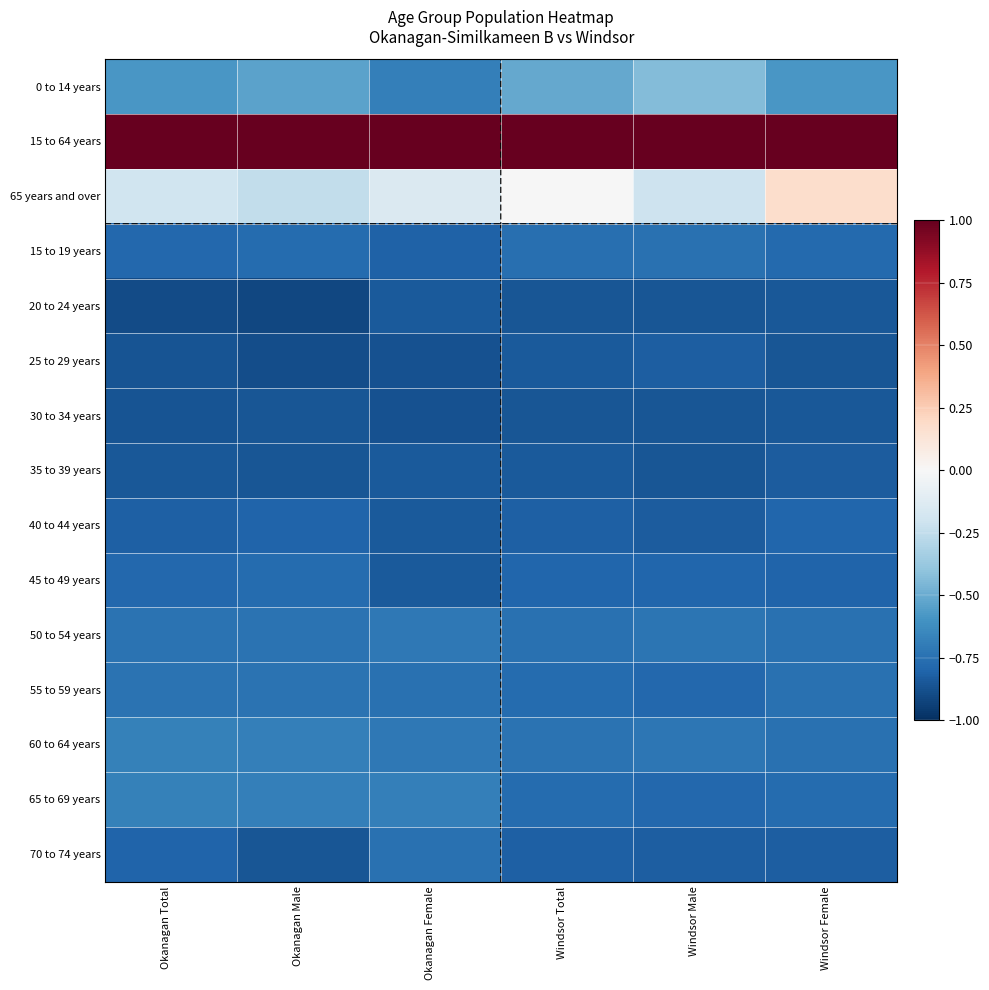

Reading right to left, list all the values displayed in this chart.

0 to 14 years: Windsor Female=-0.6	Windsor Male=-0.4	Windsor Total=-0.5	Okanagan Female=-0.7	Okanagan Male=-0.5	Okanagan Total=-0.6
15 to 64 years: Windsor Female=1.0	Windsor Male=1.0	Windsor Total=1.0	Okanagan Female=1.0	Okanagan Male=1.0	Okanagan Total=1.0
65 years and over: Windsor Female=0.2	Windsor Male=-0.2	Windsor Total=-0.0	Okanagan Female=-0.1	Okanagan Male=-0.2	Okanagan Total=-0.2
15 to 19 years: Windsor Female=-0.8	Windsor Male=-0.7	Windsor Total=-0.8	Okanagan Female=-0.8	Okanagan Male=-0.8	Okanagan Total=-0.8
20 to 24 years: Windsor Female=-0.8	Windsor Male=-0.9	Windsor Total=-0.9	Okanagan Female=-0.8	Okanagan Male=-0.9	Okanagan Total=-0.9
25 to 29 years: Windsor Female=-0.9	Windsor Male=-0.8	Windsor Total=-0.8	Okanagan Female=-0.9	Okanagan Male=-0.9	Okanagan Total=-0.9
30 to 34 years: Windsor Female=-0.8	Windsor Male=-0.9	Windsor Total=-0.9	Okanagan Female=-0.9	Okanagan Male=-0.9	Okanagan Total=-0.9
35 to 39 years: Windsor Female=-0.8	Windsor Male=-0.9	Windsor Total=-0.8	Okanagan Female=-0.8	Okanagan Male=-0.9	Okanagan Total=-0.8
40 to 44 years: Windsor Female=-0.8	Windsor Male=-0.8	Windsor Total=-0.8	Okanagan Female=-0.8	Okanagan Male=-0.8	Okanagan Total=-0.8
45 to 49 years: Windsor Female=-0.8	Windsor Male=-0.8	Windsor Total=-0.8	Okanagan Female=-0.8	Okanagan Male=-0.8	Okanagan Total=-0.8
50 to 54 years: Windsor Female=-0.8	Windsor Male=-0.7	Windsor Total=-0.7	Okanagan Female=-0.7	Okanagan Male=-0.7	Okanagan Total=-0.7
55 to 59 years: Windsor Female=-0.8	Windsor Male=-0.8	Windsor Total=-0.8	Okanagan Female=-0.7	Okanagan Male=-0.7	Okanagan Total=-0.7
60 to 64 years: Windsor Female=-0.8	Windsor Male=-0.7	Windsor Total=-0.7	Okanagan Female=-0.7	Okanagan Male=-0.7	Okanagan Total=-0.7
65 to 69 years: Windsor Female=-0.8	Windsor Male=-0.8	Windsor Total=-0.8	Okanagan Female=-0.7	Okanagan Male=-0.7	Okanagan Total=-0.7
70 to 74 years: Windsor Female=-0.8	Windsor Male=-0.8	Windsor Total=-0.8	Okanagan Female=-0.7	Okanagan Male=-0.9	Okanagan Total=-0.8